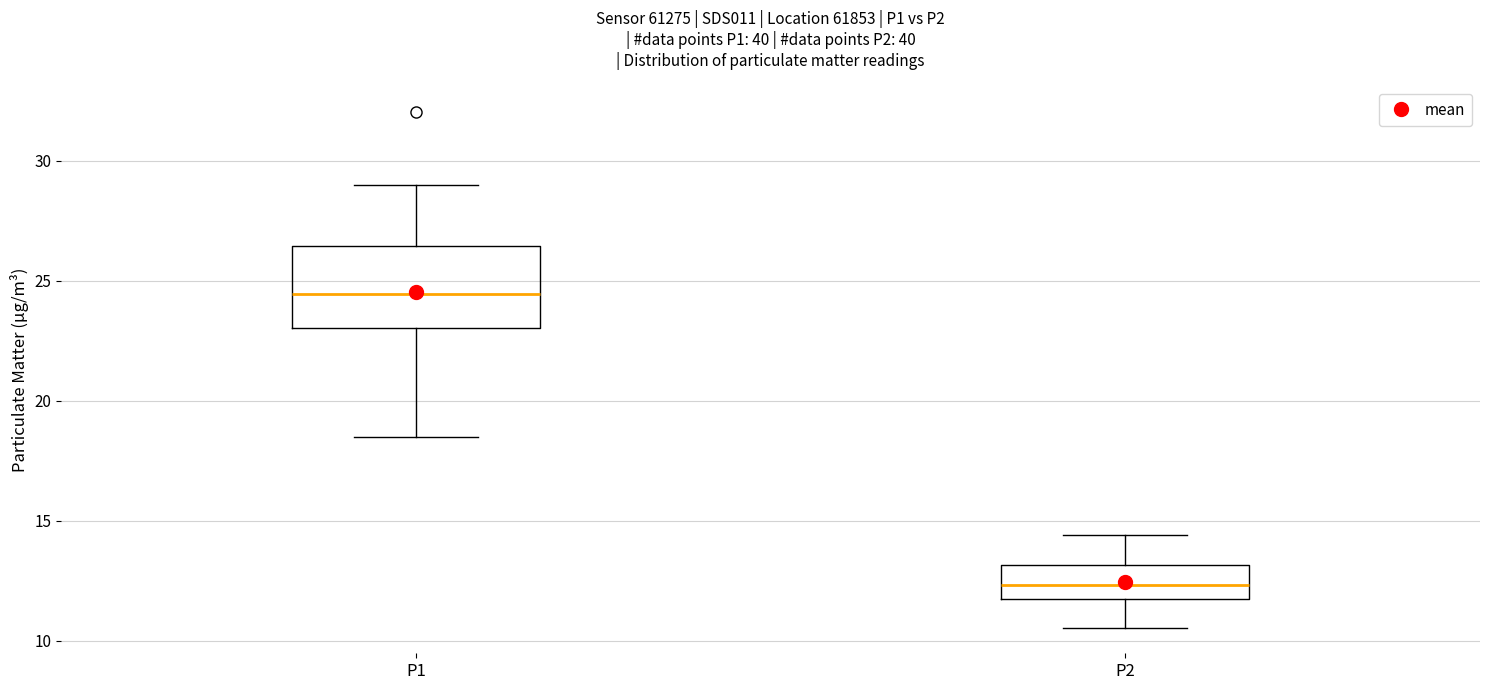

Reading left to right, transcribe this box plot: for each box, give where its median line is, the range the box spans, and where its two whiskers end, as read against the y-axis. The values are not printed on the chart, so give them approximately, as read against the axis.

P1: median 24.5, box 23.0 to 26.5, whiskers 18.5 to 29.0
P2: median 12.5, box 11.5 to 13.0, whiskers 10.5 to 14.5